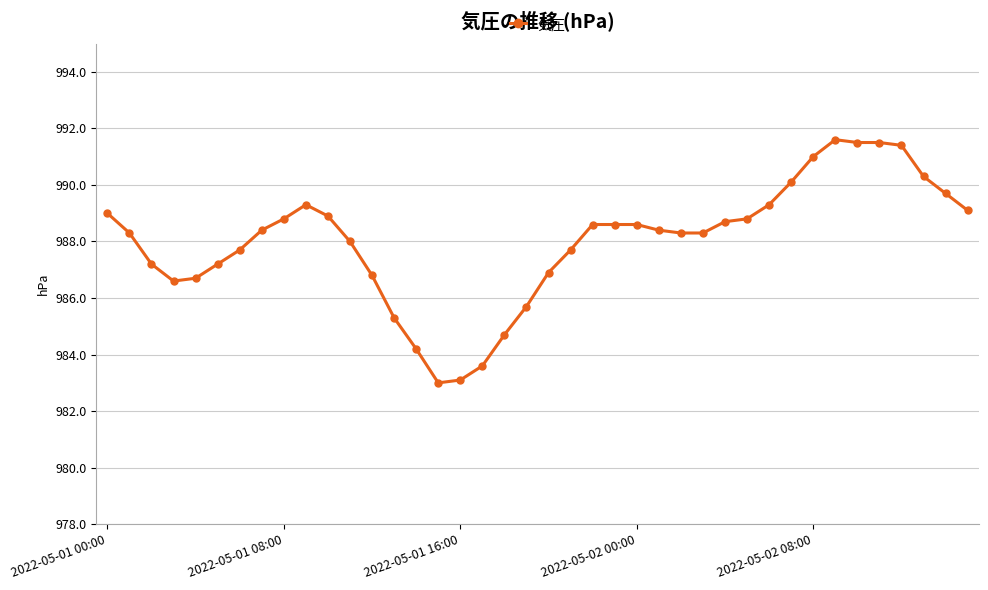

What is the greatest value displayed?

991.6